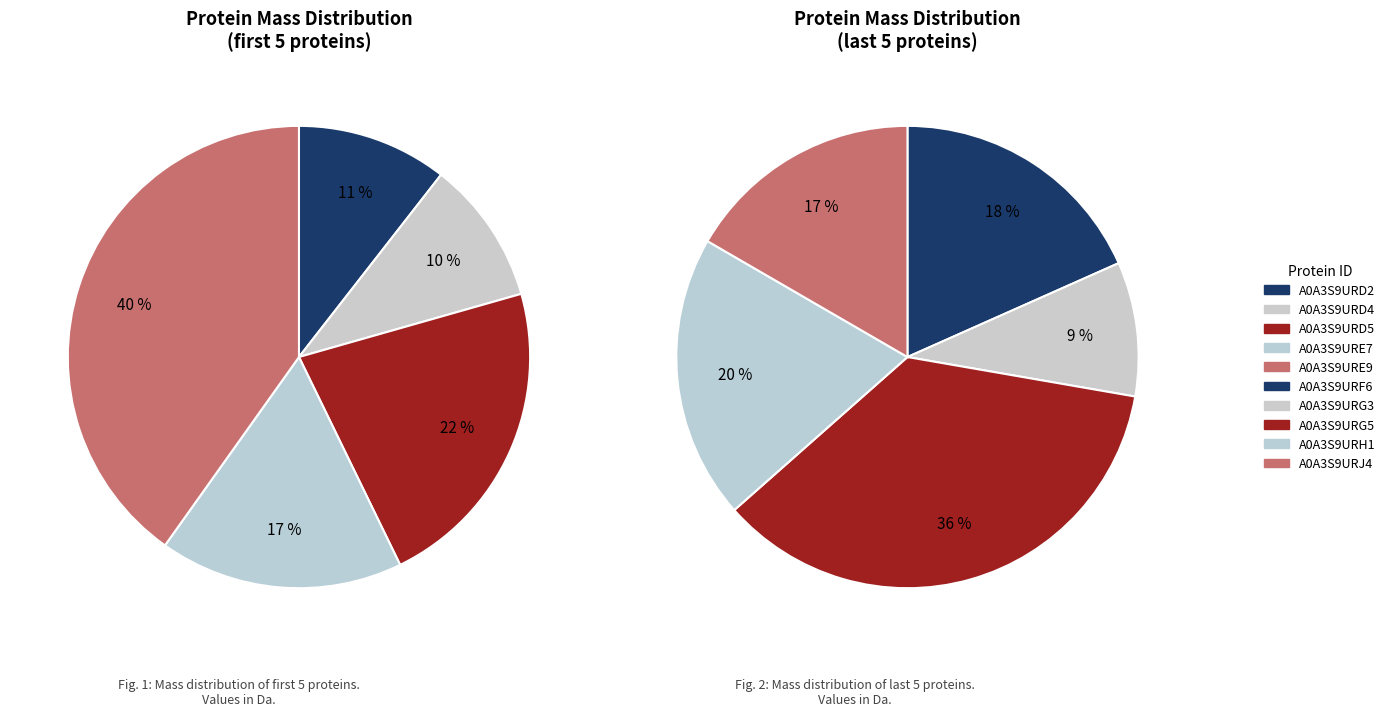

Rank the categories by value from highest to lowest.

A0A3S9URG5, A0A3S9URE9, A0A3S9URH1, A0A3S9URF6, A0A3S9URJ4, A0A3S9URD5, A0A3S9URE7, A0A3S9URG3, A0A3S9URD2, A0A3S9URD4